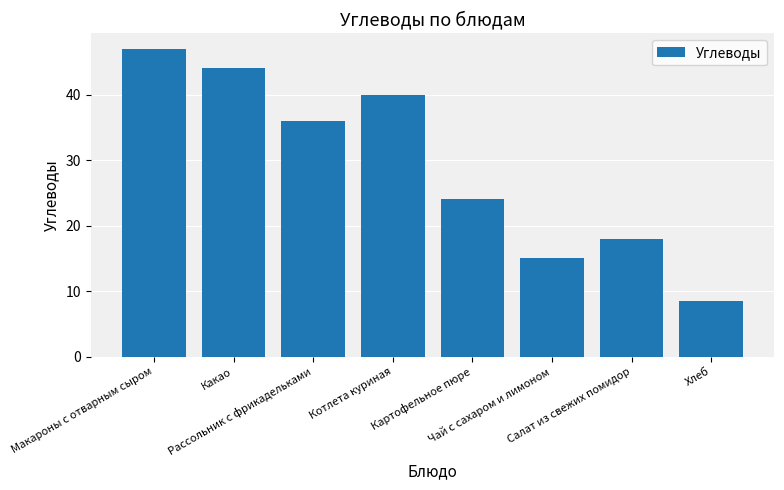

How many data points are less than 36?

4